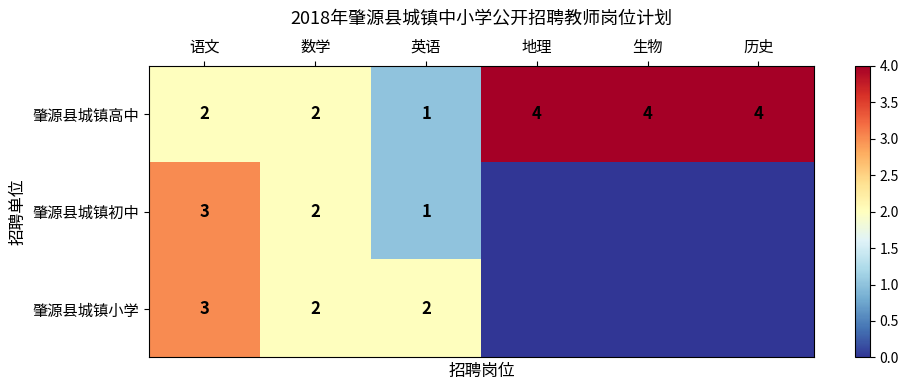

At how many categories does at least one series exceed 3?

3